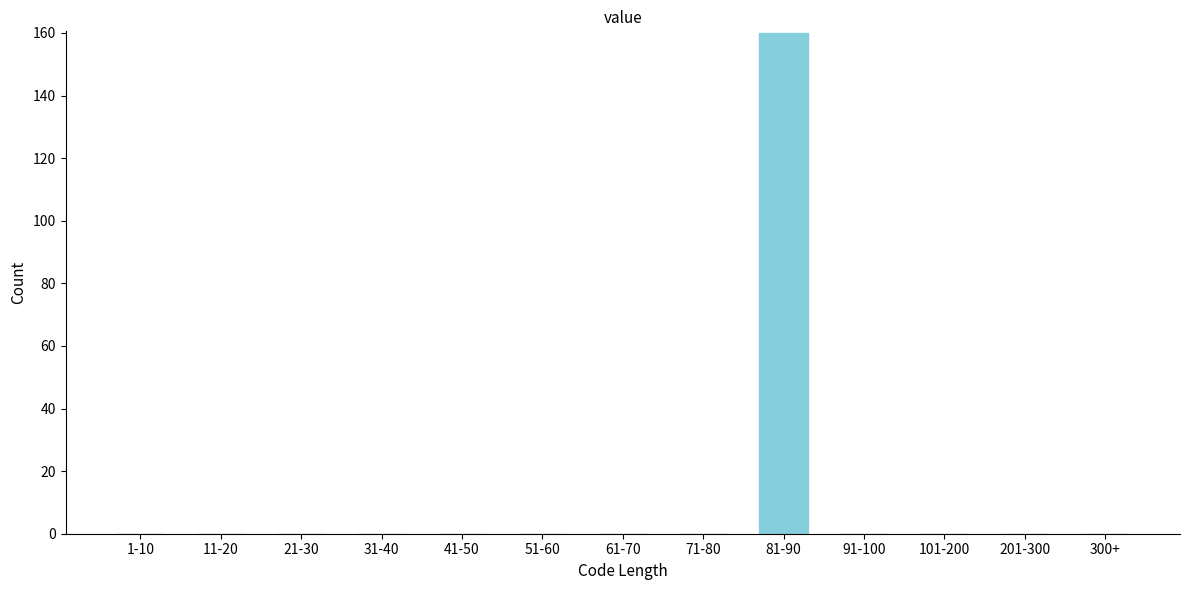

Reading left to right, list all the values displayed in this chart.

1-10=0	11-20=0	21-30=0	31-40=0	41-50=0	51-60=0	61-70=0	71-80=0	81-90=160	91-100=0	101-200=0	201-300=0	300+=0